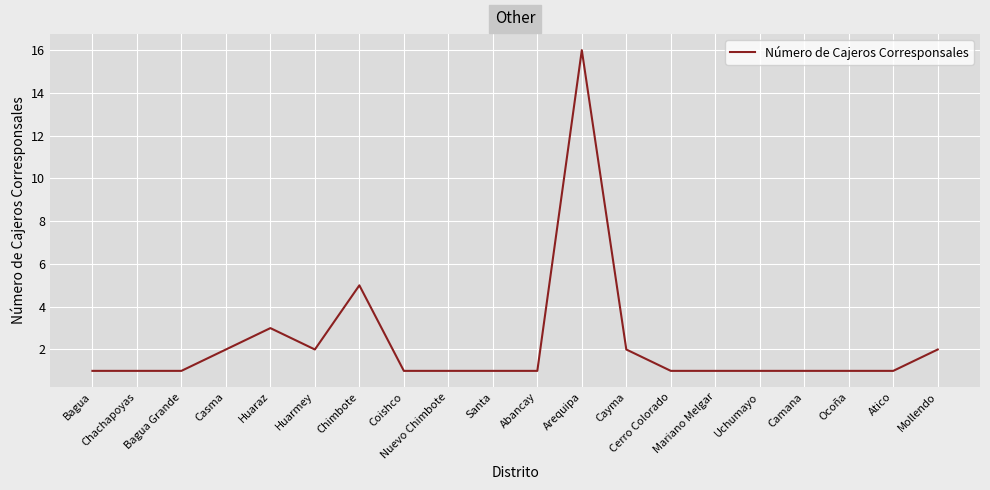

What position from the right is Ocoña?

3